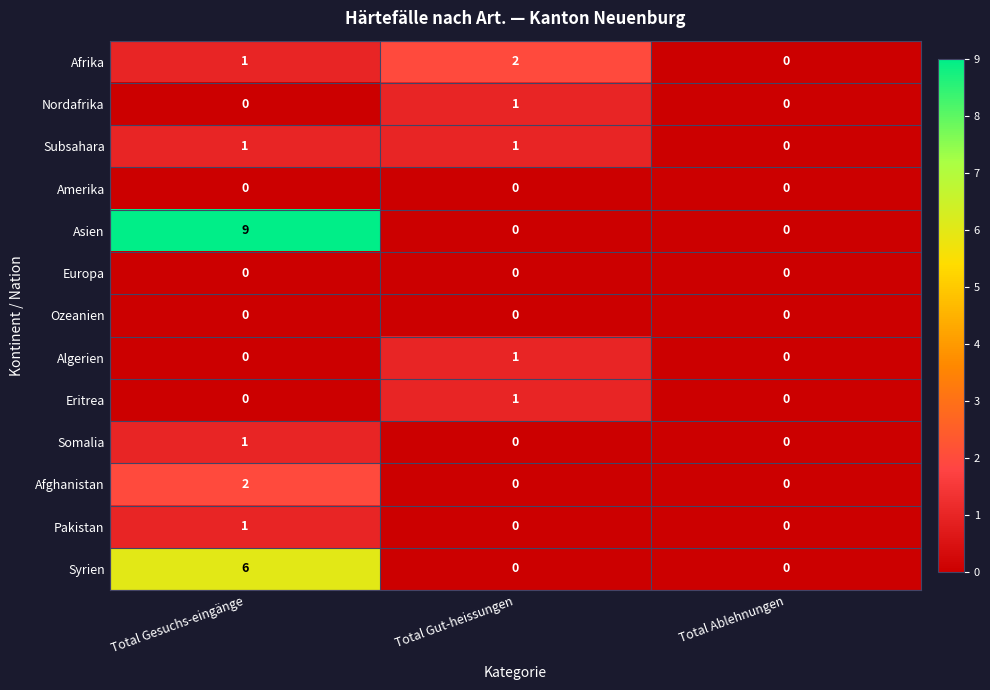

The Subsahara series shows 2 at Total Gesuchs-eingänge. True or false?

False